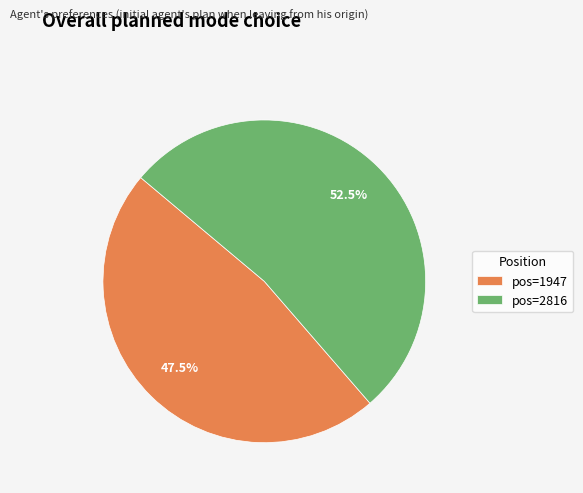

Which has a higher value, pos=1947 or pos=2816?

pos=2816